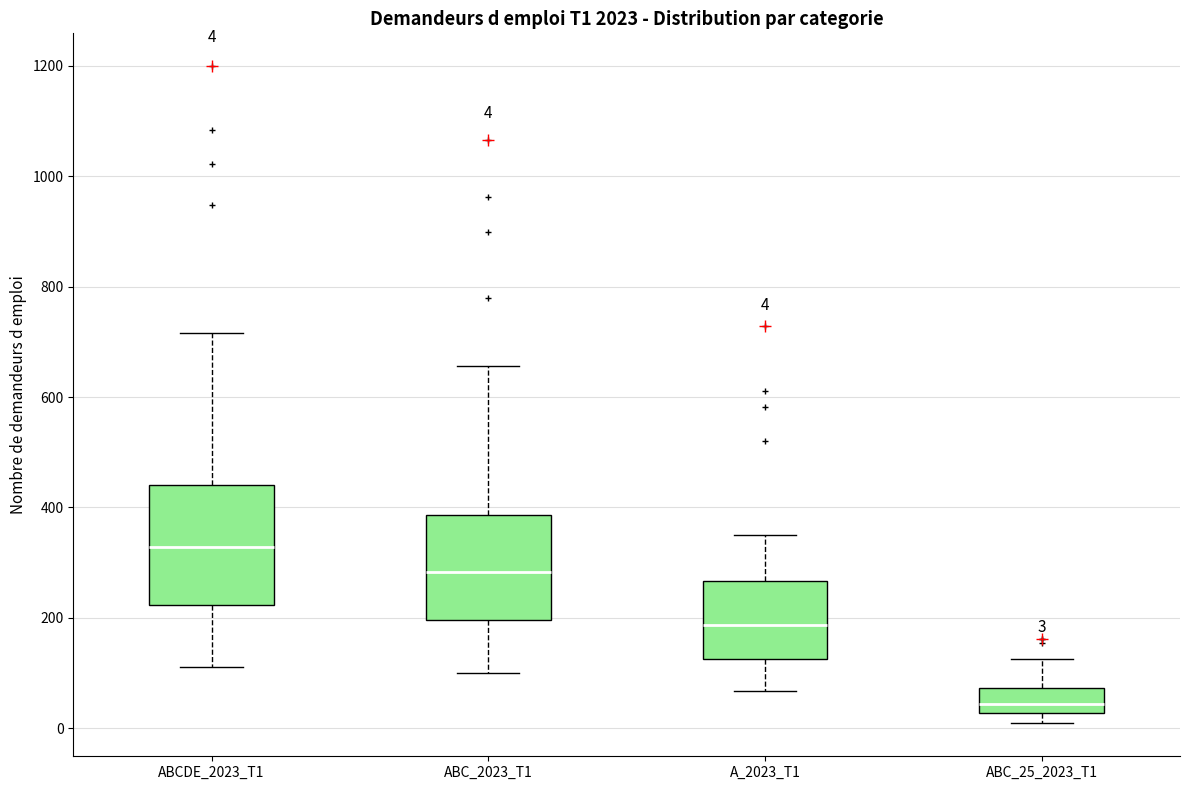

Which box's median line is the lowest?

ABC_25_2023_T1